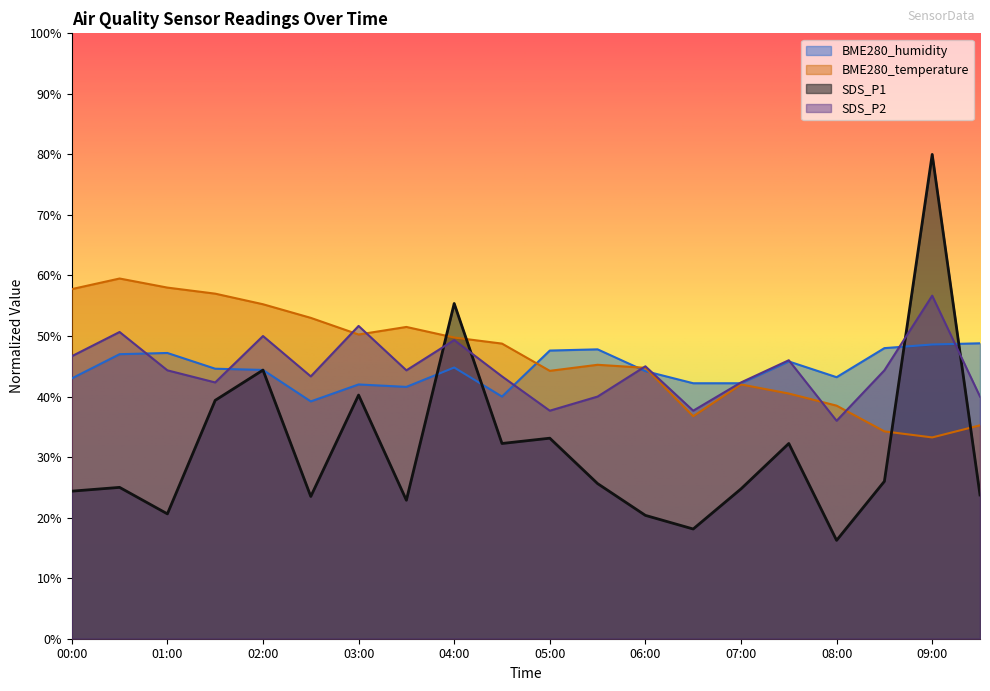

Where does the SDS_P2 series first go above 44?

00:00